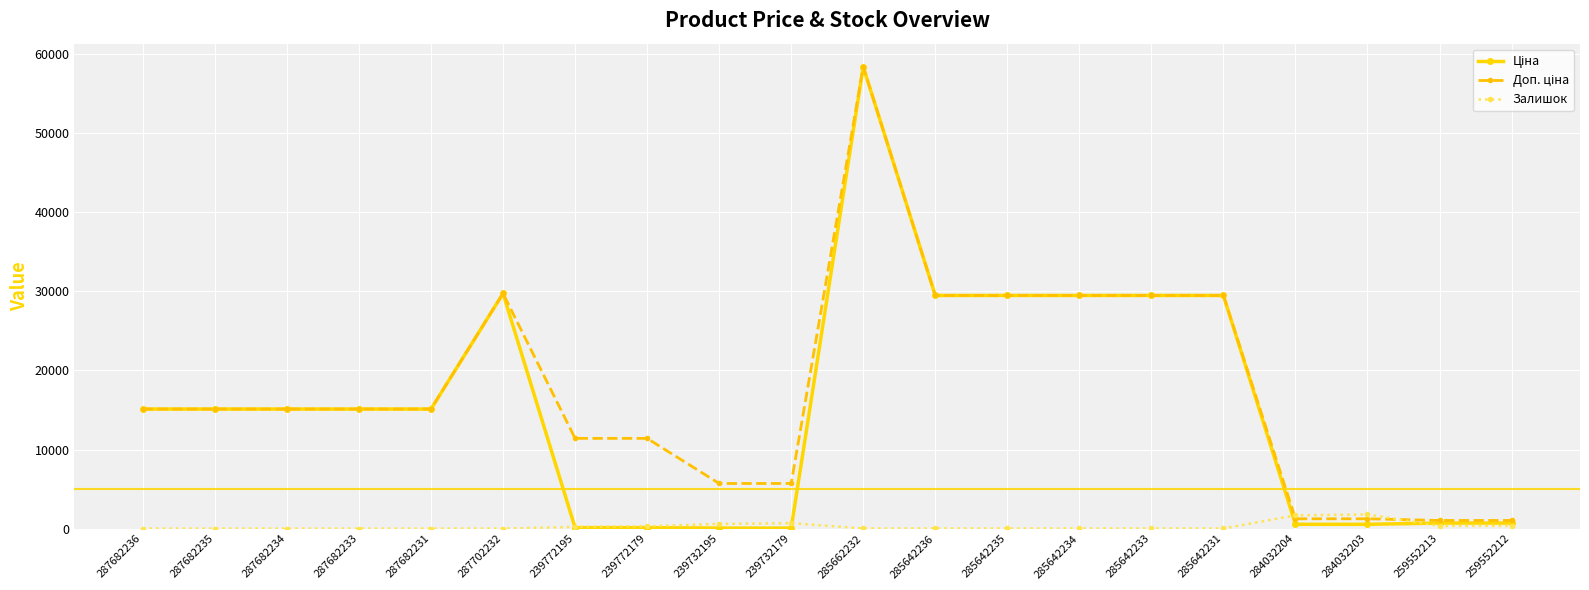

At which category is the sum across all series the highest?

285662232